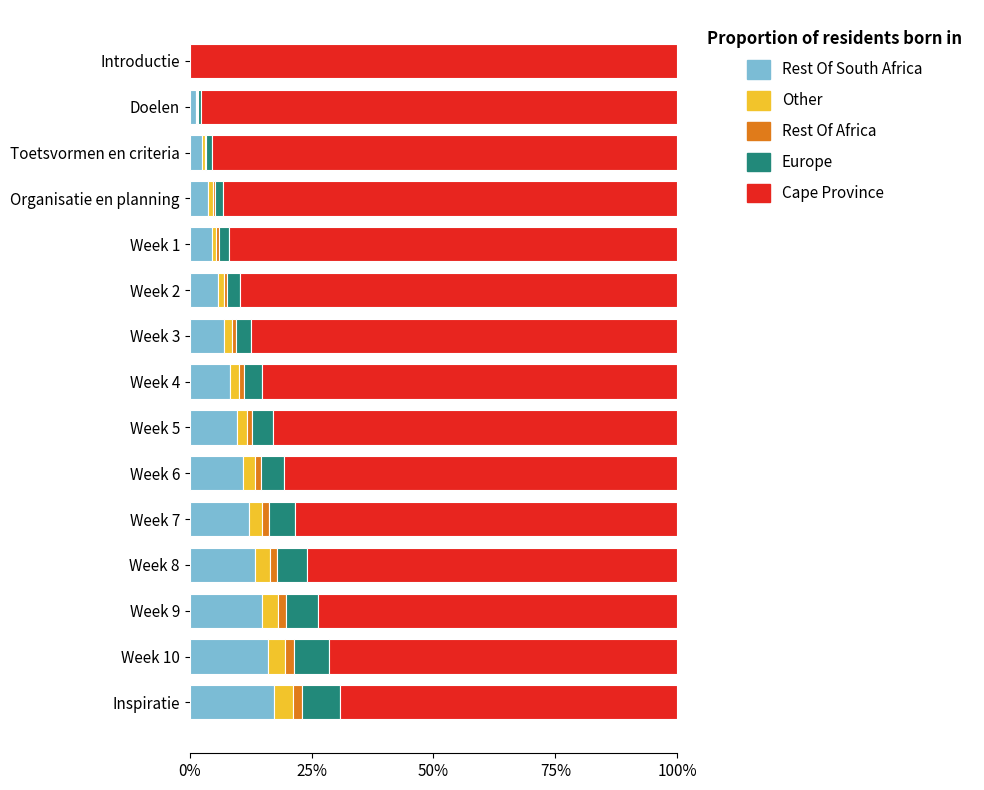

Which series has the widest spread of values?

Cape Province